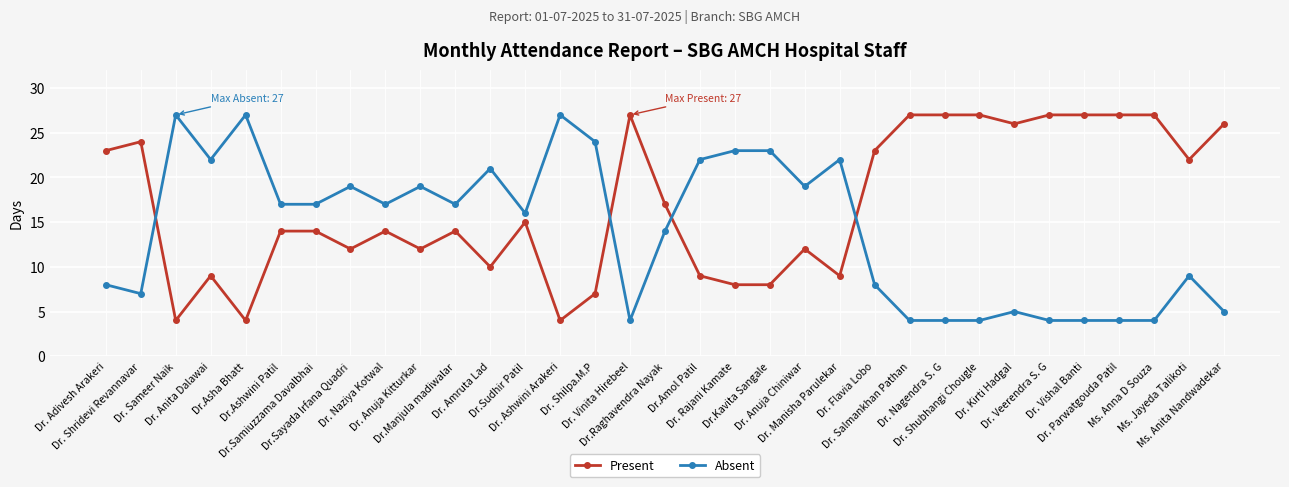

How many lines are shown in the chart?

2